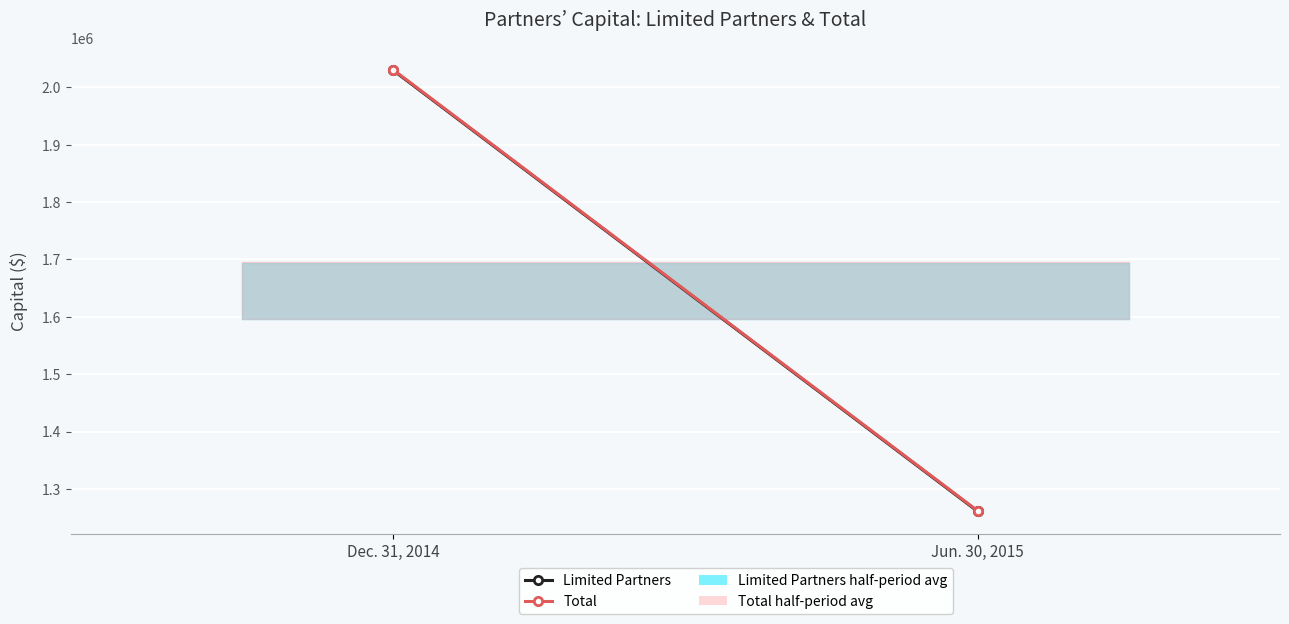

List the series in order of their overall mean, lowest first.

Limited Partners, Total